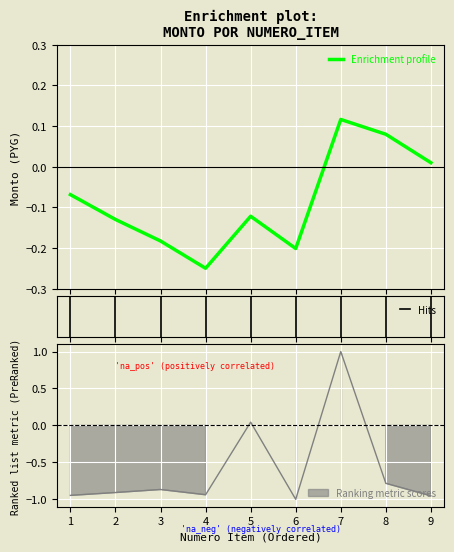

What value does the data have at 3?

-0.9